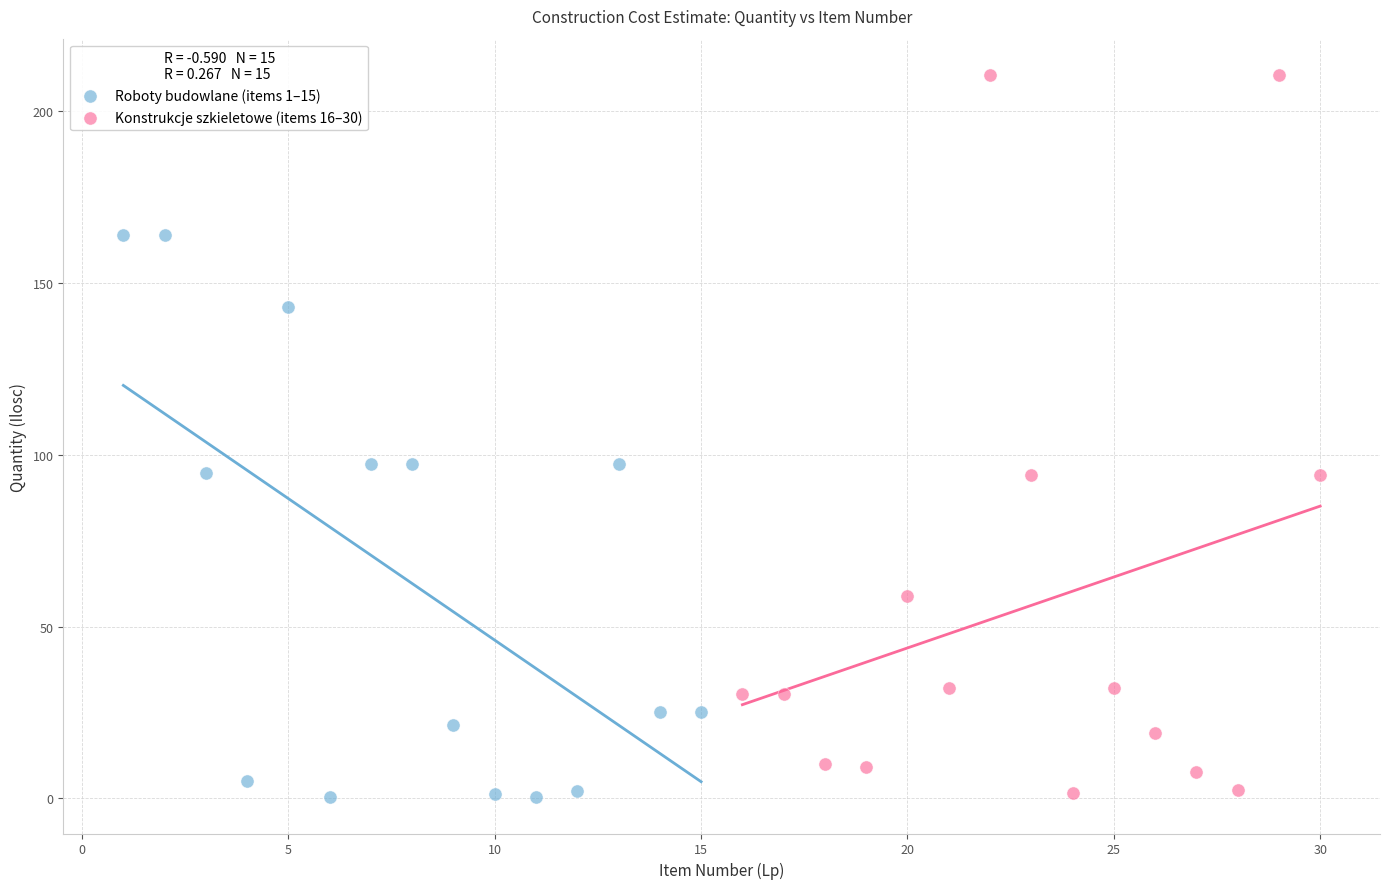

Which series reaches the maximum Y coordinate?

Konstrukcje szkieletowe (items 16–30)